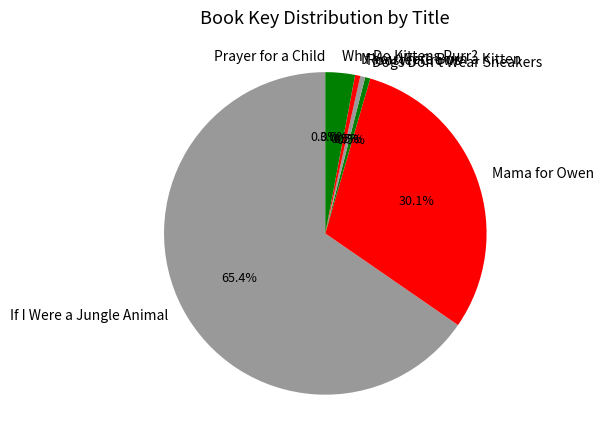

What is the ratio of the value at Mama for Owen to the value at Dogs Don't Wear Sneakers?

59.1